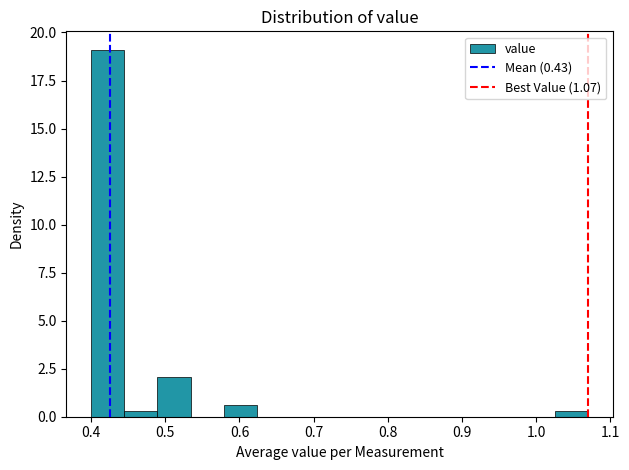

Reading left to right, transcribe this chart: for each bar, give the range it covers on the x-axis and its height. Neither the bar edges nor the heights are printed on the chart, so give them approximately, as read against the axes.

0.40 to 0.44: 19.0
0.44 to 0.49: under 0.5
0.49 to 0.53: 2.0
0.53 to 0.58: 0
0.58 to 0.62: 0.5
0.62 to 0.67: 0
0.67 to 0.71: 0
0.71 to 0.76: 0
0.76 to 0.80: 0
0.80 to 0.85: 0
0.85 to 0.89: 0
0.89 to 0.94: 0
0.94 to 0.98: 0
0.98 to 1.03: 0
1.03 to 1.07: under 0.5